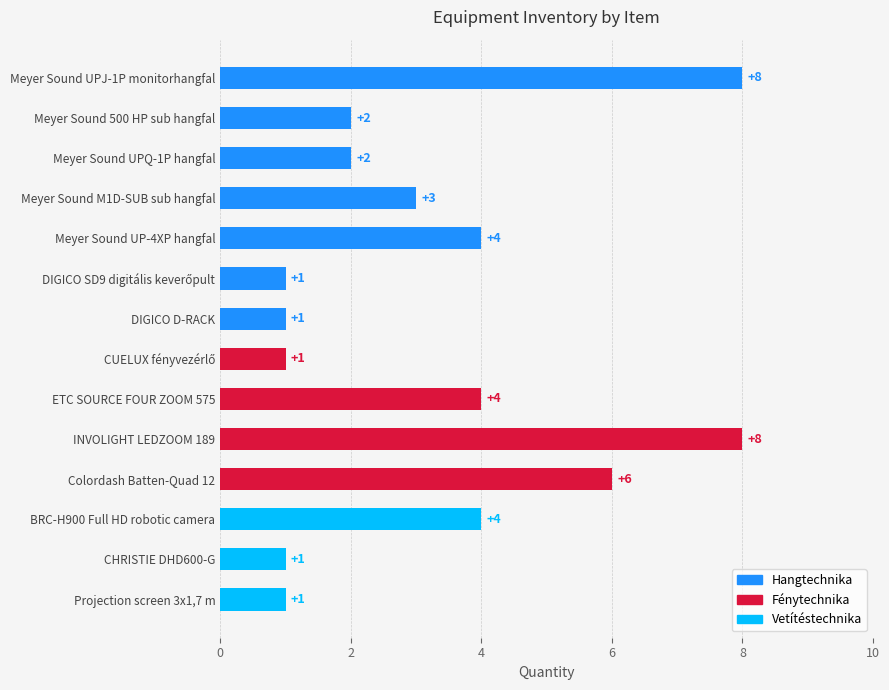

Reading top to bottom, transcribe all the data shown in this chart.

8	2	2	3	4	1	1	1	4	8	6	4	1	1